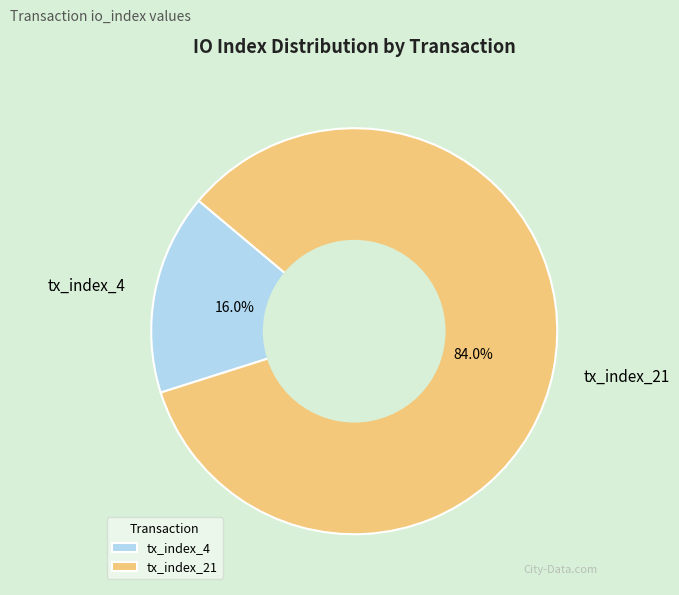

True or false: tx_index_21 accounts for 84% of the total.

True